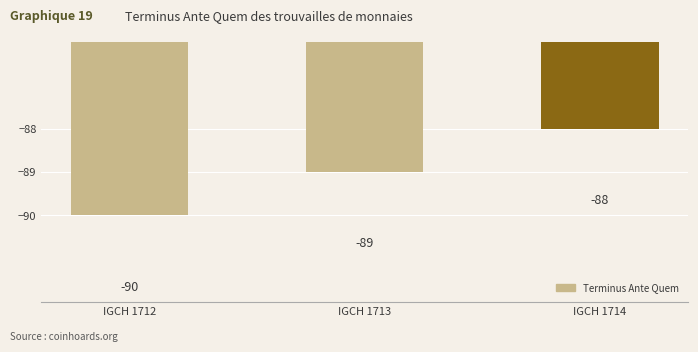

Which category has the lowest value across all series?

IGCH 1712